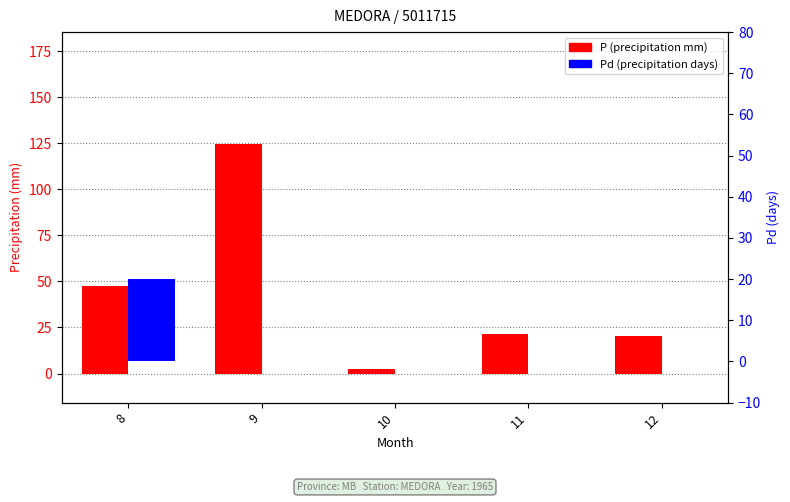

How many bars are there in total?

10